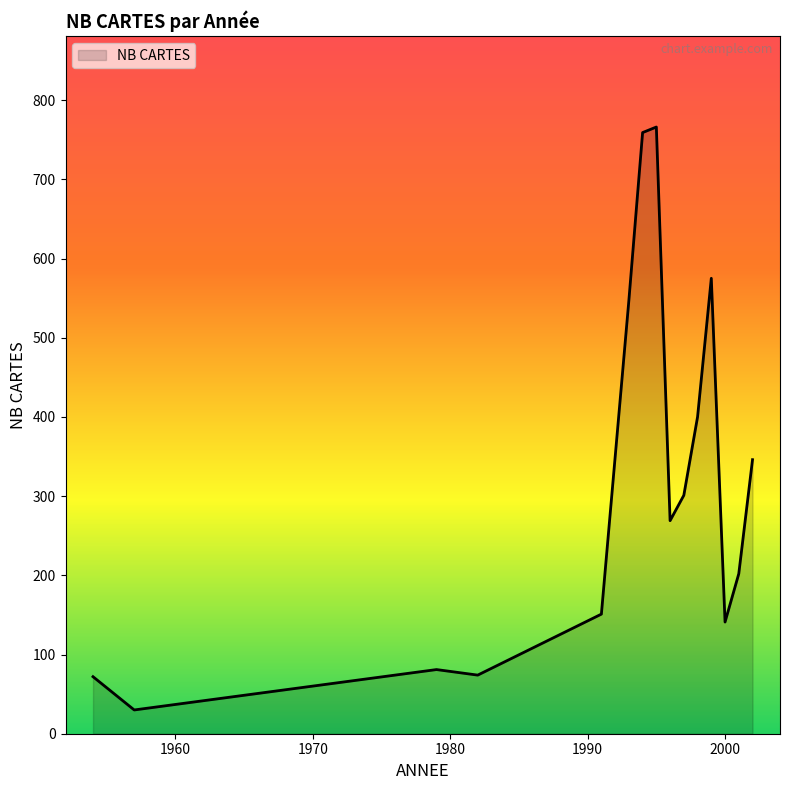

What is the smallest value displayed?

30